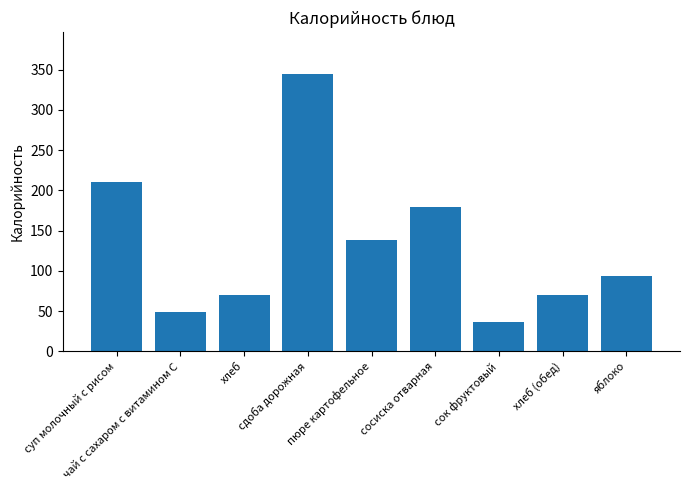

How many distinct data groups are displayed?

1